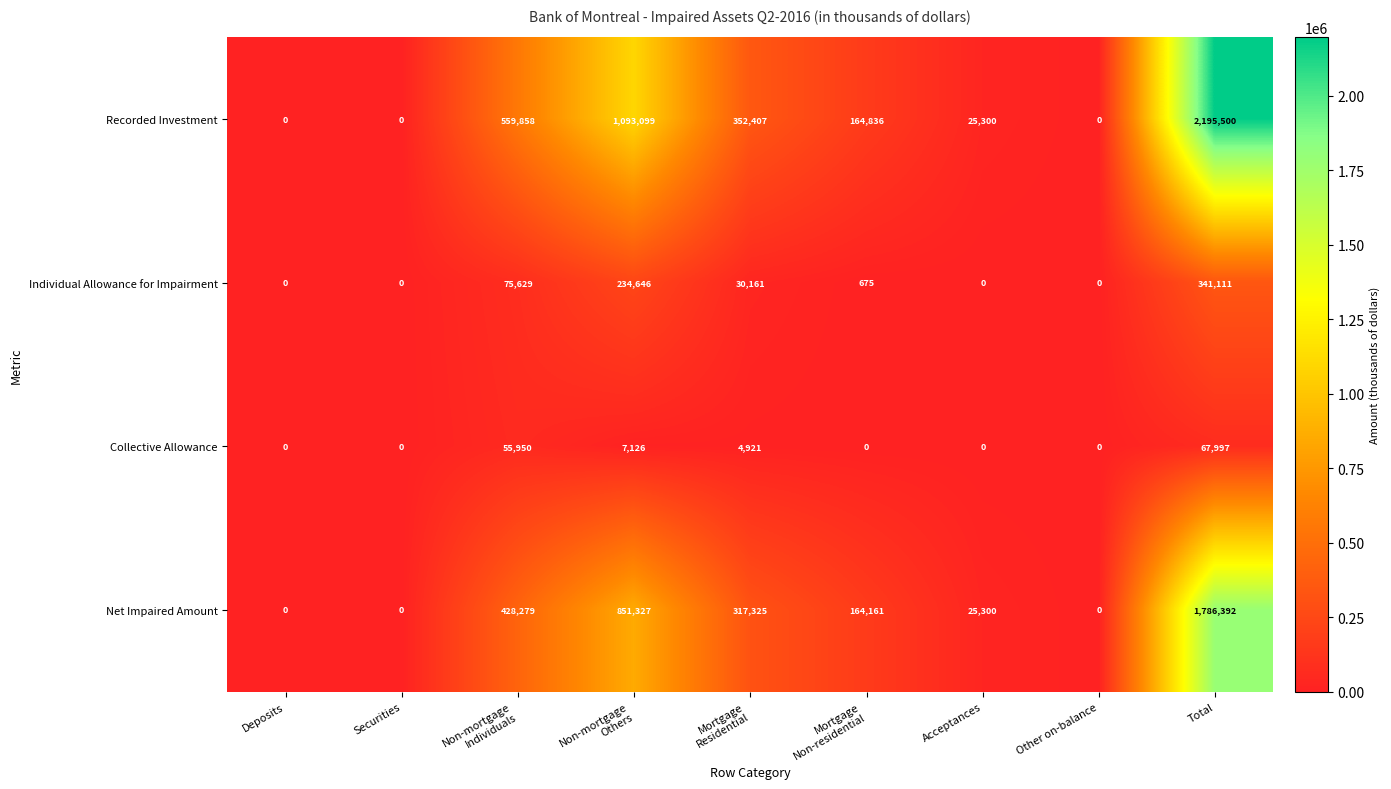

Count the number of categories in the chart.

9